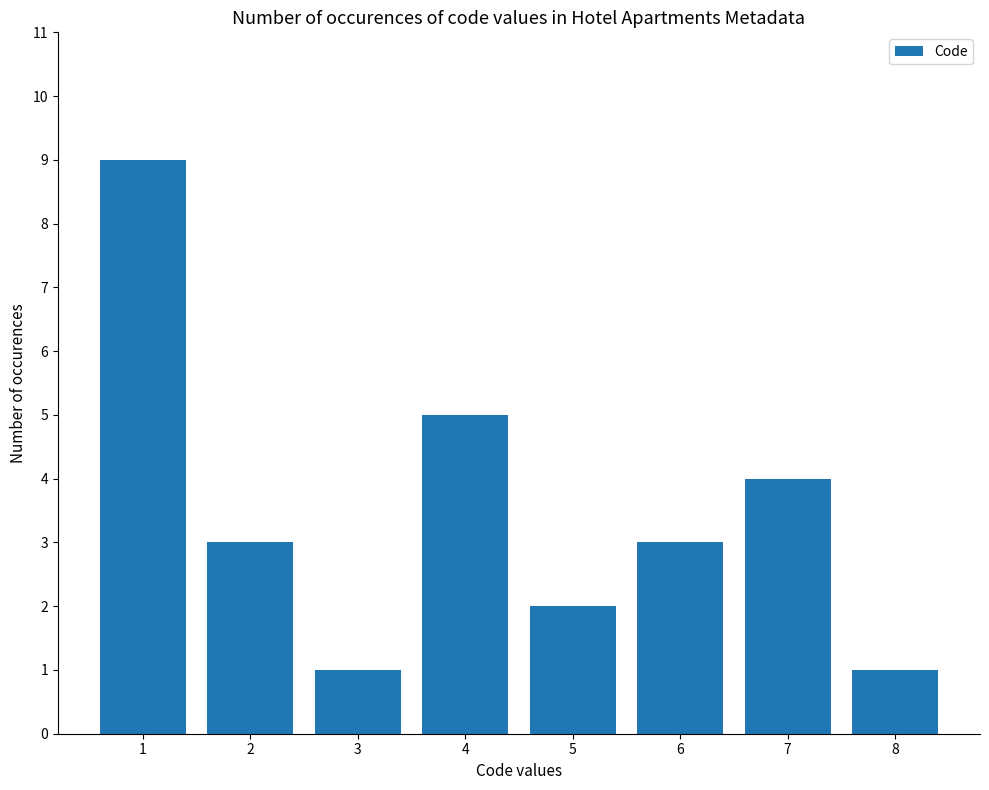

What is the difference between the maximum and minimum values?

8